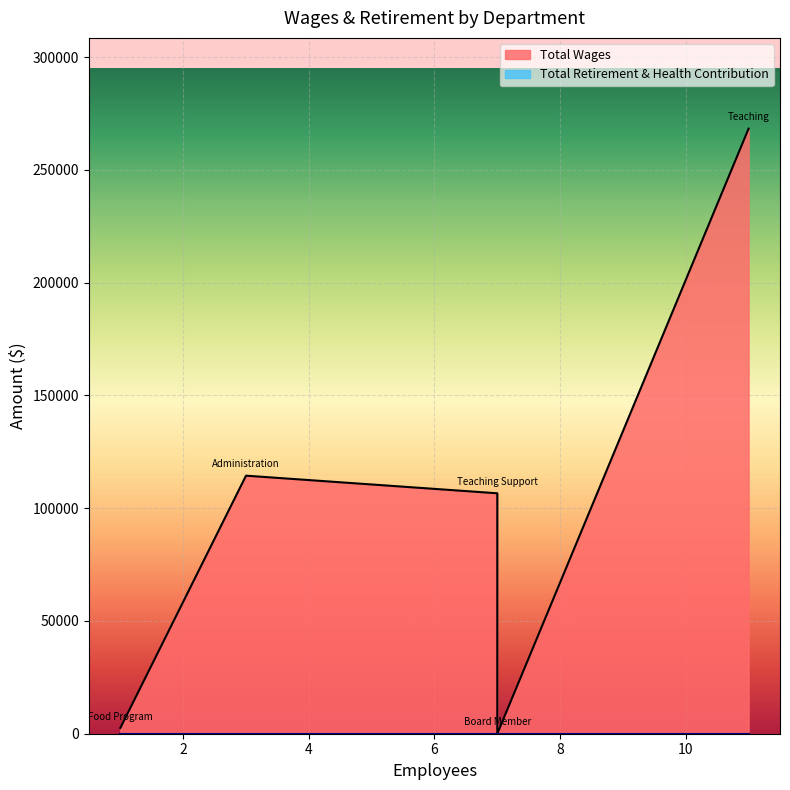

What is the difference between the highest and lowest values at Teaching Support?

106602